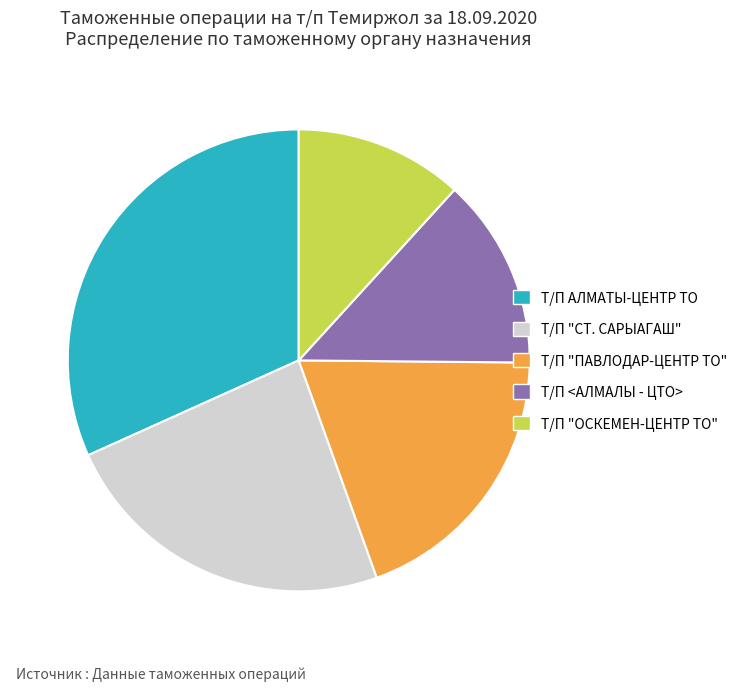

Combined, do Т/П АЛМАТЫ-ЦЕНТР ТО and Т/П "ОСКЕМЕН-ЦЕНТР ТО" account for over 50%?

No